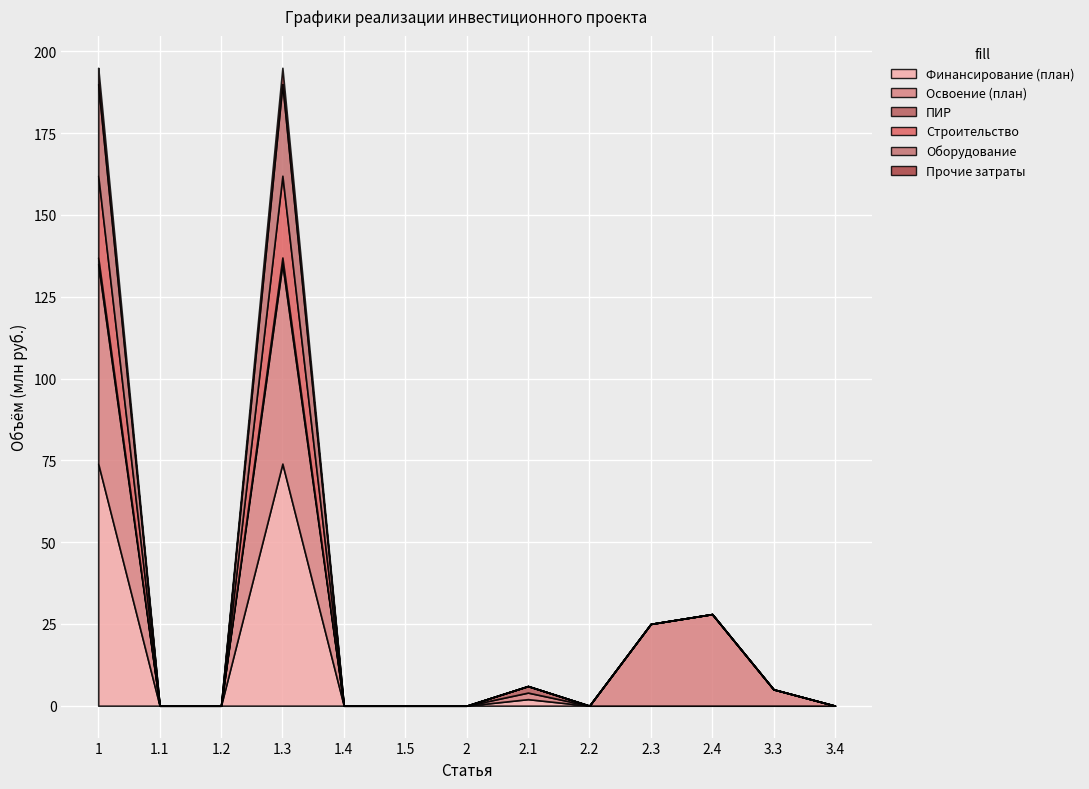

True or false: Освоение (план) and Строительство intersect in this chart.

False